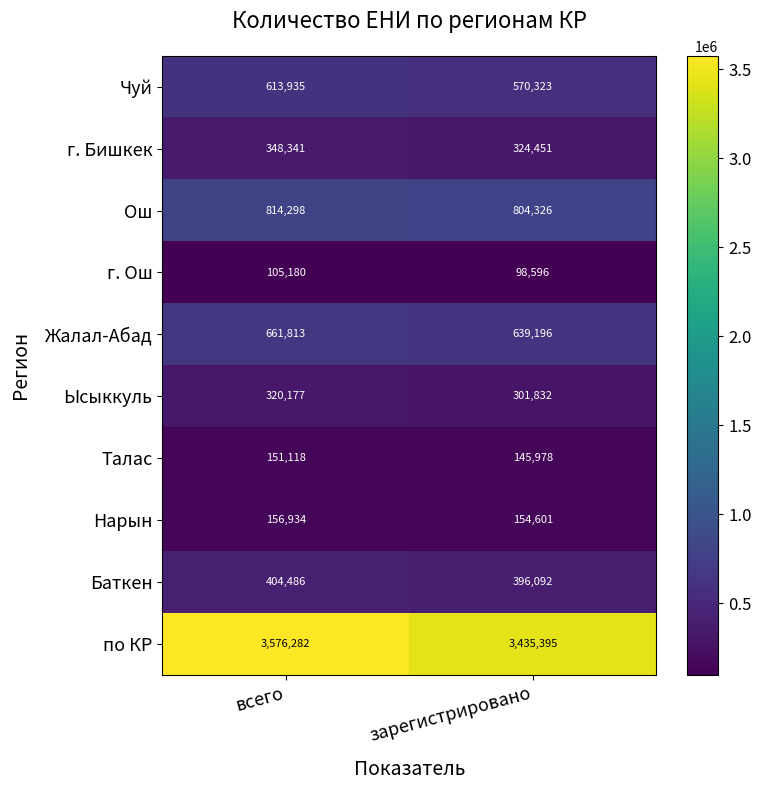

The Нарын series shows 156934 at всего. True or false?

True